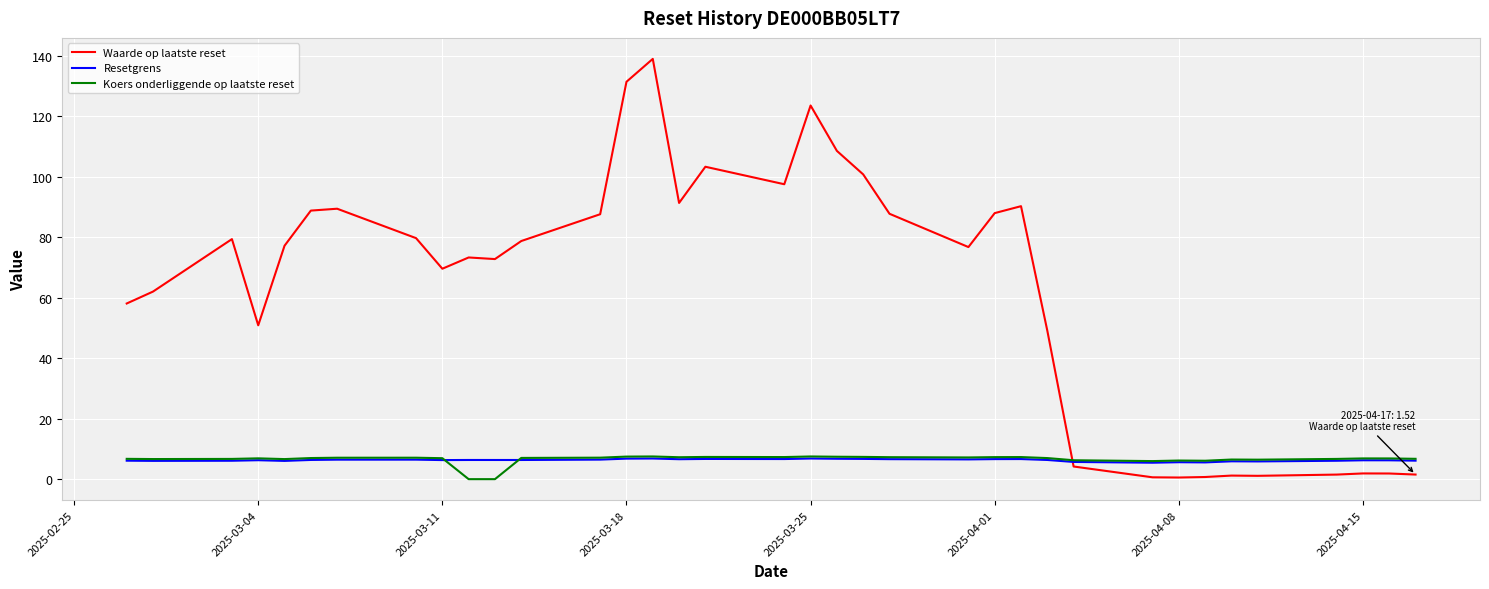

At how many categories does at least one series exceed 64?

22